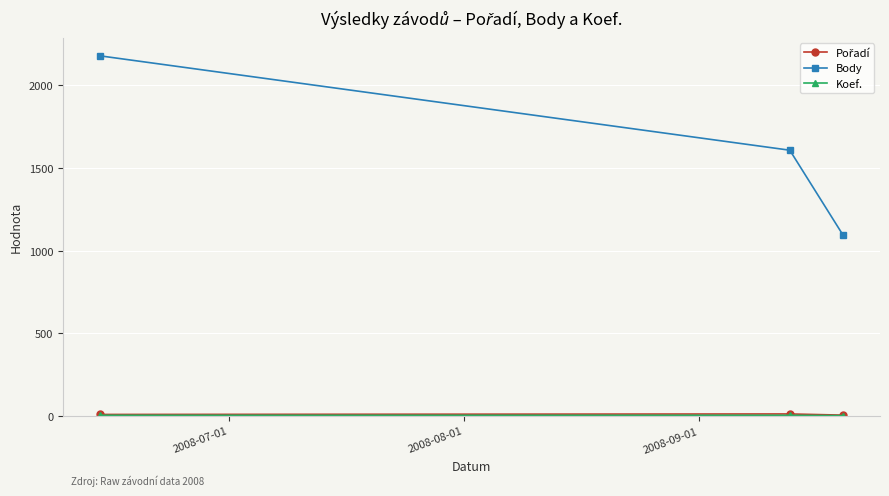

Which series has the widest spread of values?

Body